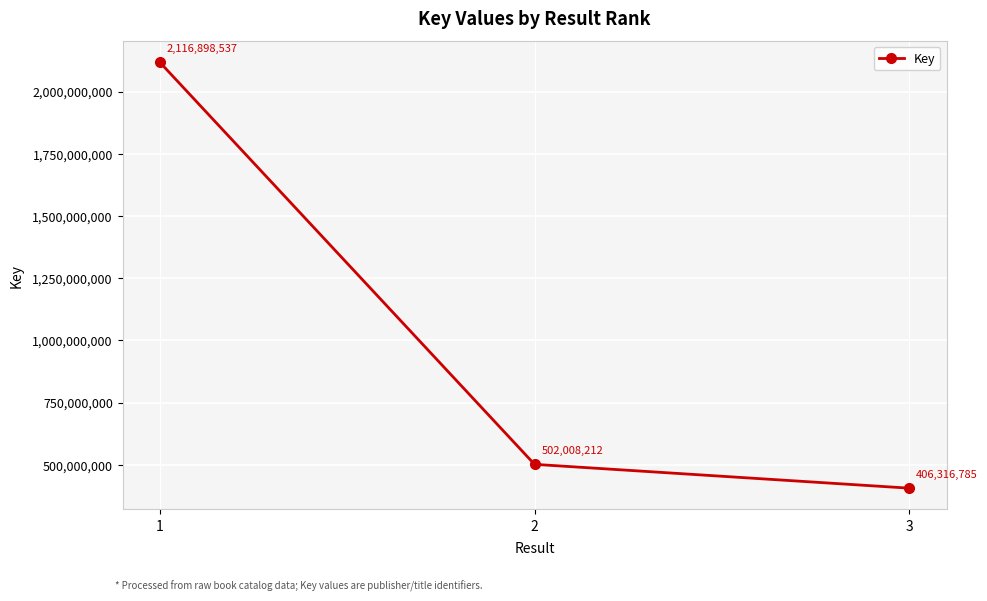

What is the greatest value displayed?

2116898537